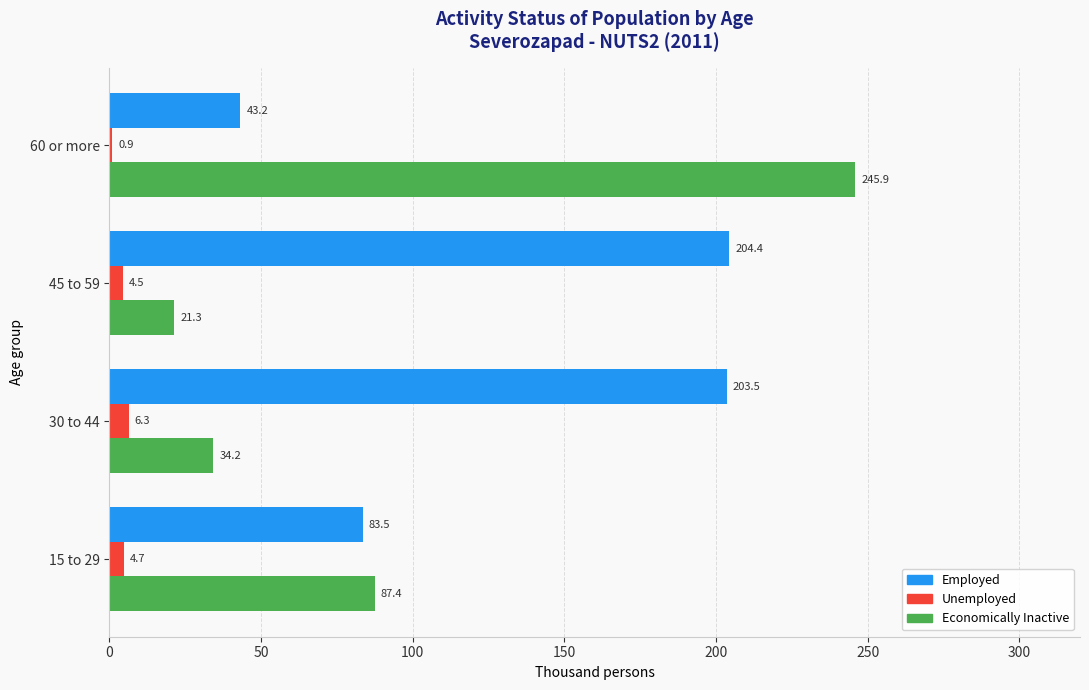

Which series has the largest range (max minus min)?

Economically Inactive